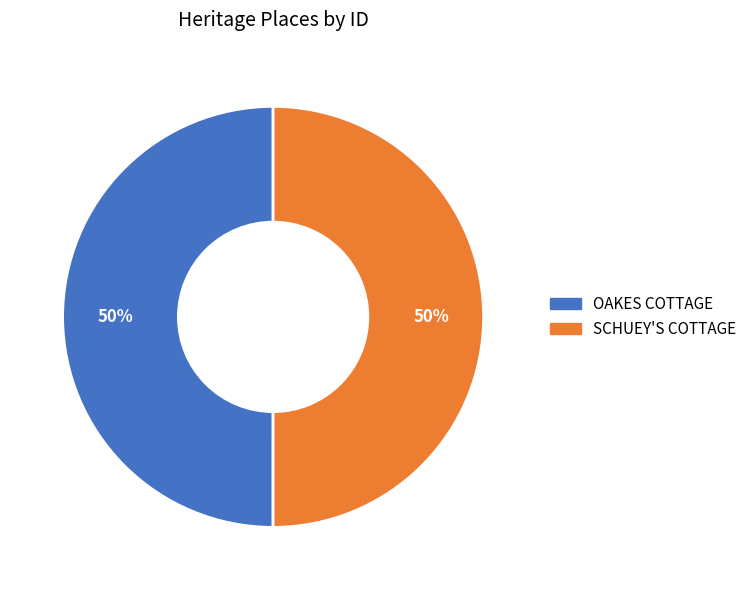

How many segments does this pie chart have?

2